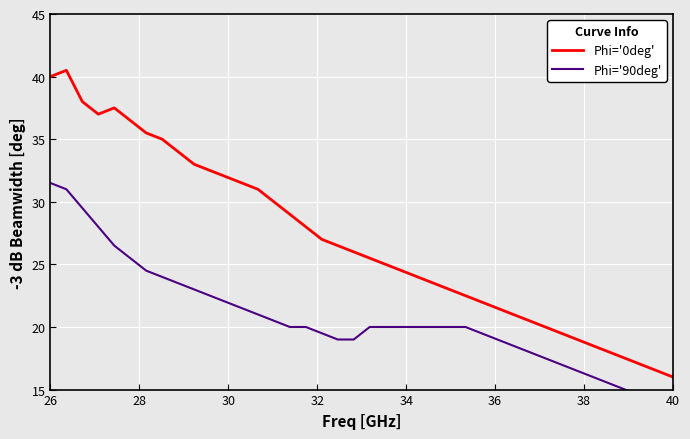

True or false: Phi='90deg' and Phi='0deg' intersect in this chart.

False